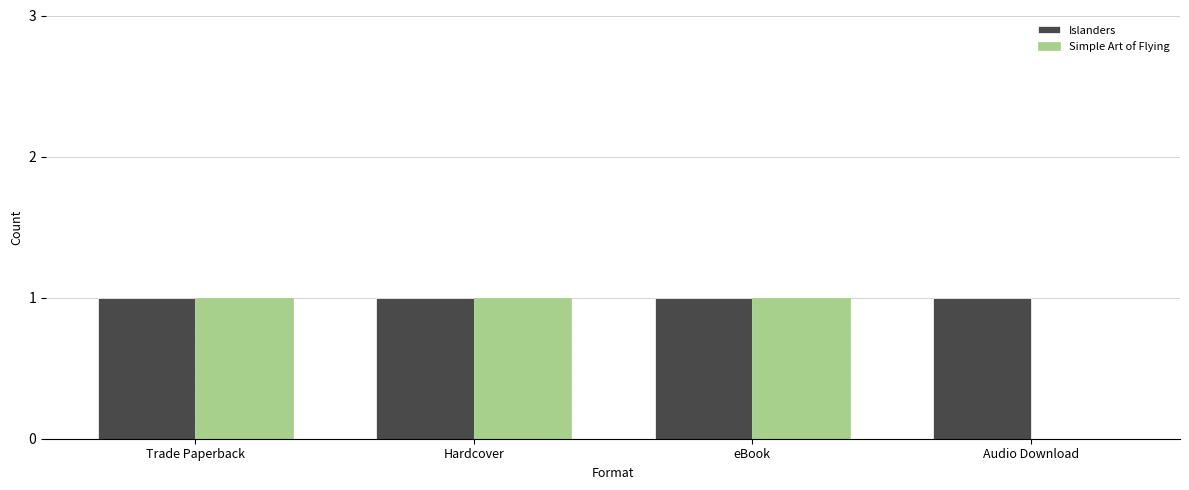

What is the sum of all Islanders values?

4